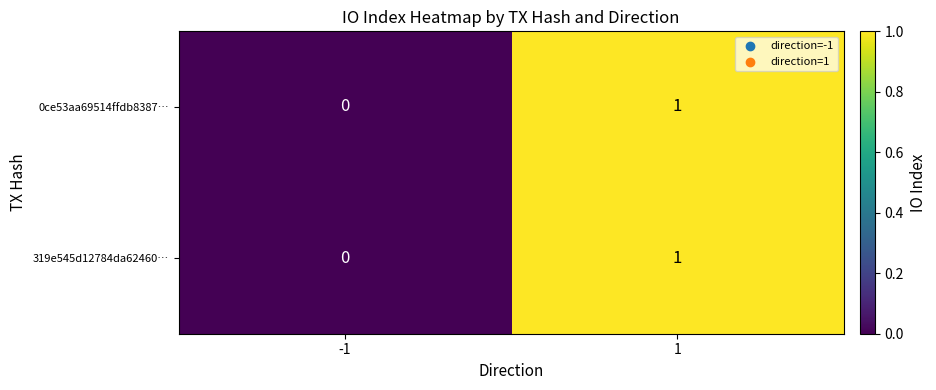

How many values in 319e545d12784da62460… are above zero?

1